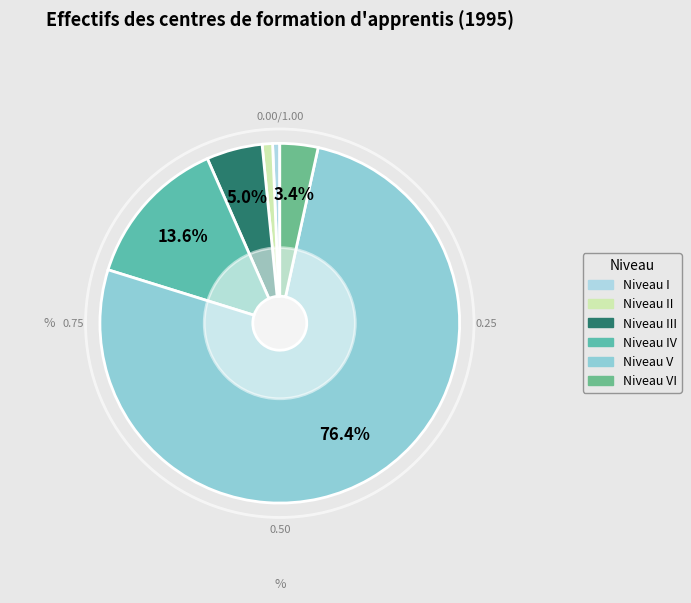

Count the number of slices in the pie.

6